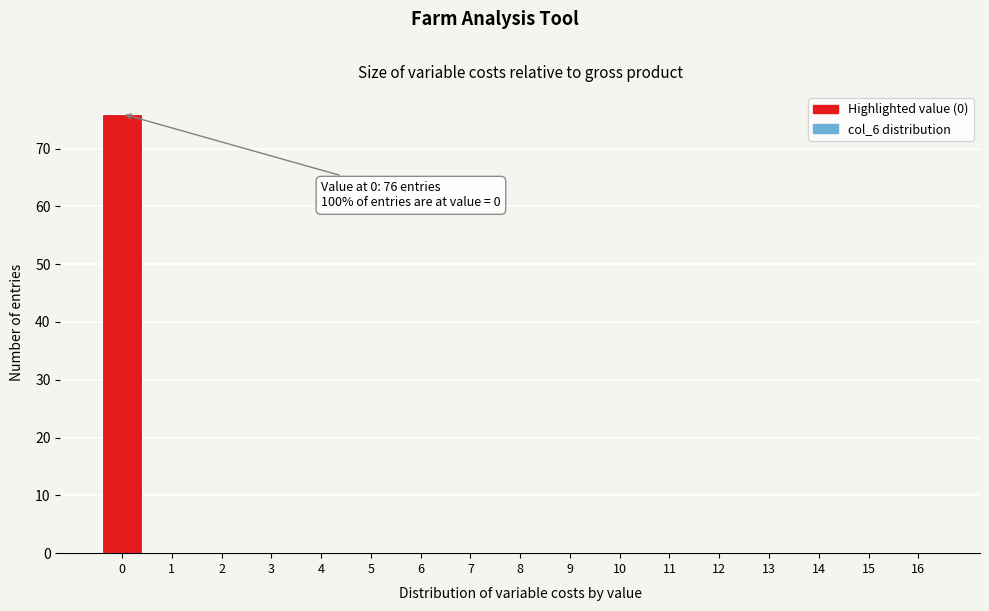

Reading left to right, list all the values displayed in this chart.

0=76	1=0	2=0	3=0	4=0	5=0	6=0	7=0	8=0	9=0	10=0	11=0	12=0	13=0	14=0	15=0	16=0